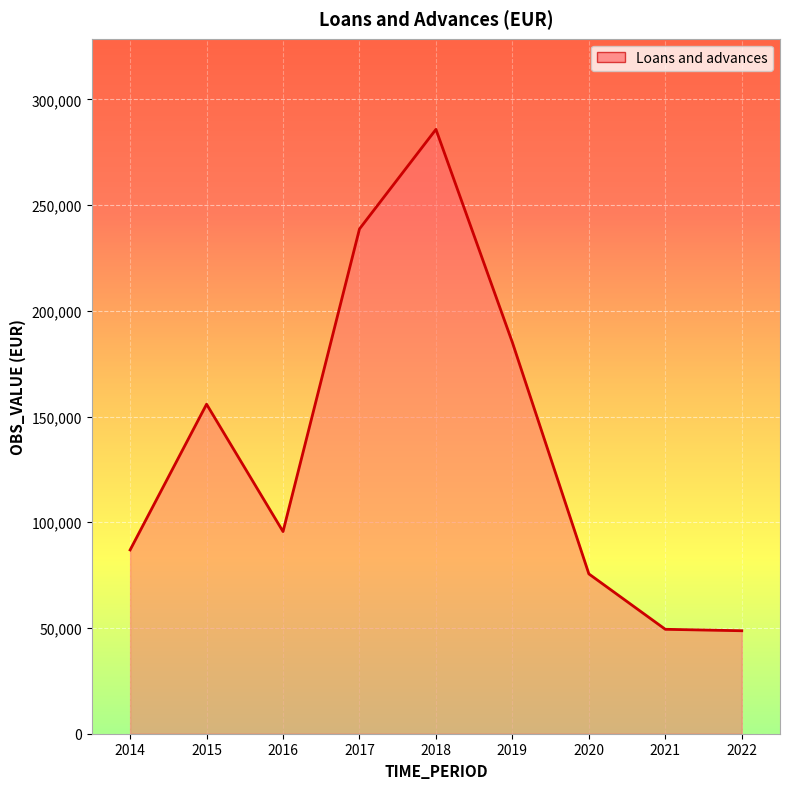

What is the greatest value displayed?

285813.0